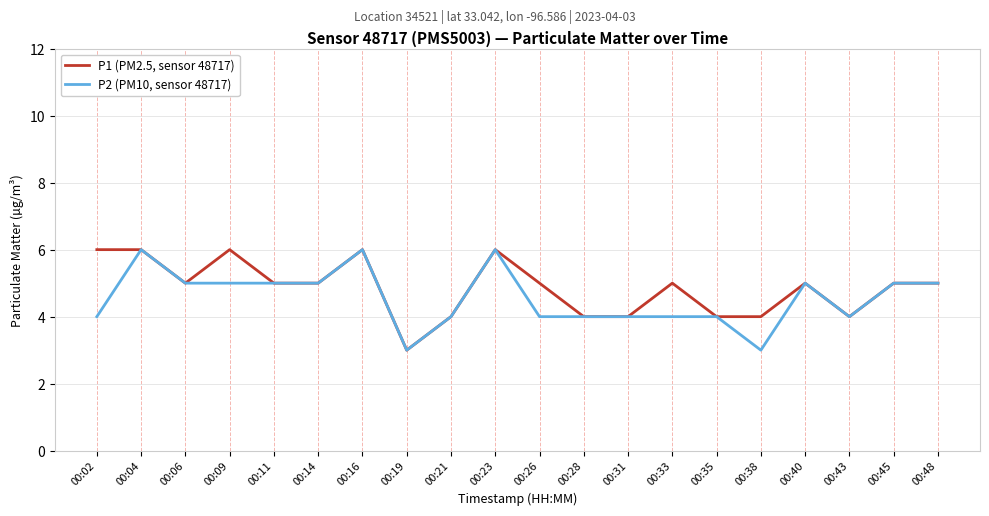

What is the total value across all series at 00:40?

10